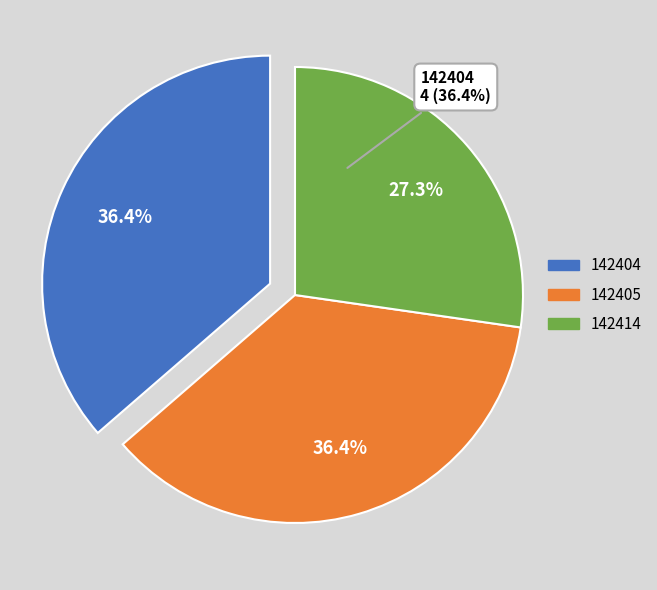

Is it true that 142414 is 19% of the pie?

False